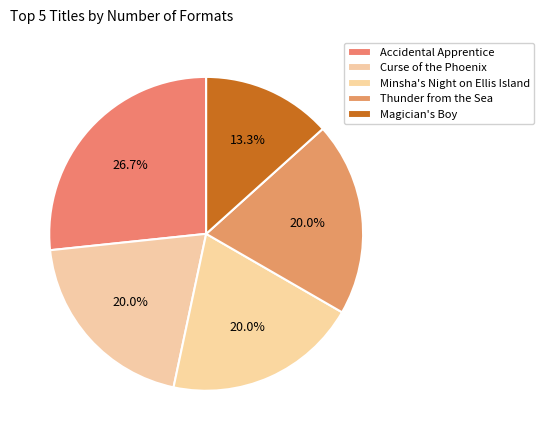

How many segments does this pie chart have?

5